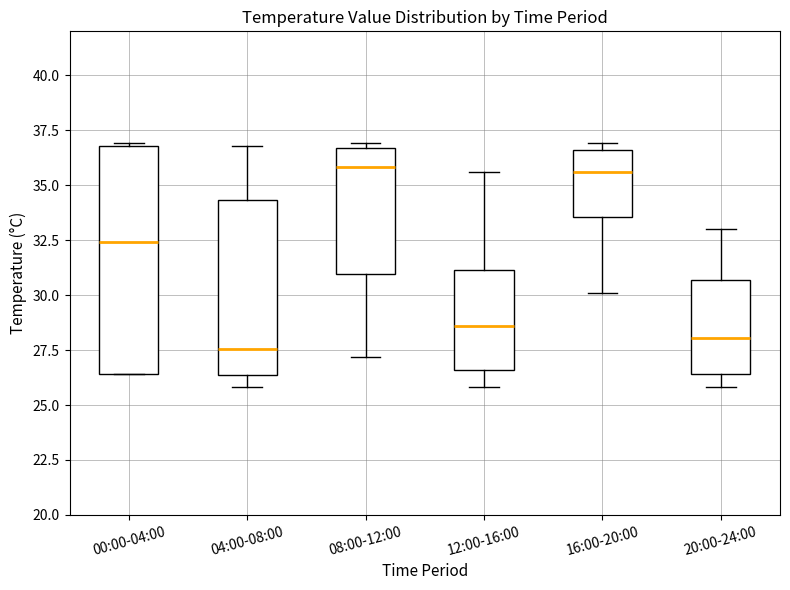

Comparing the boxes themselves (not the whiskers), which one is the tallest?

00:00-04:00